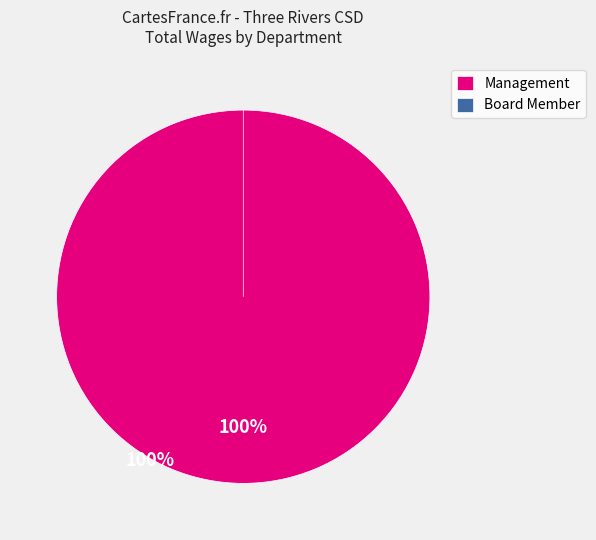

What percentage do Director and Manager together represent?

100.0%